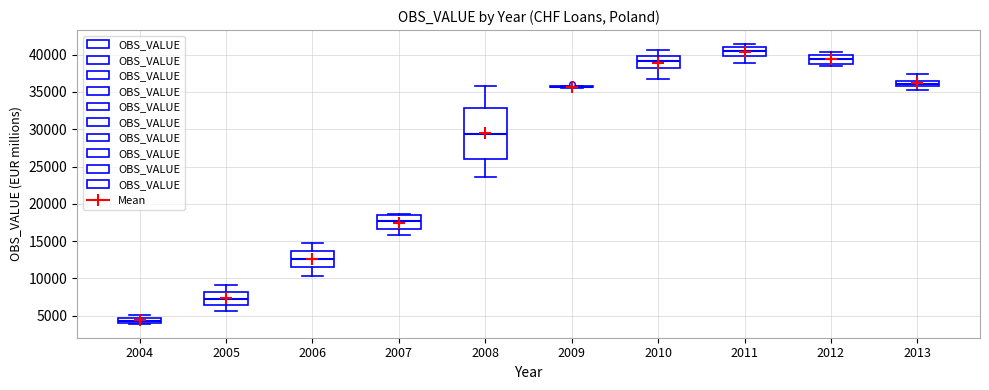

Comparing the boxes themselves (not the whiskers), which one is the tallest?

2008